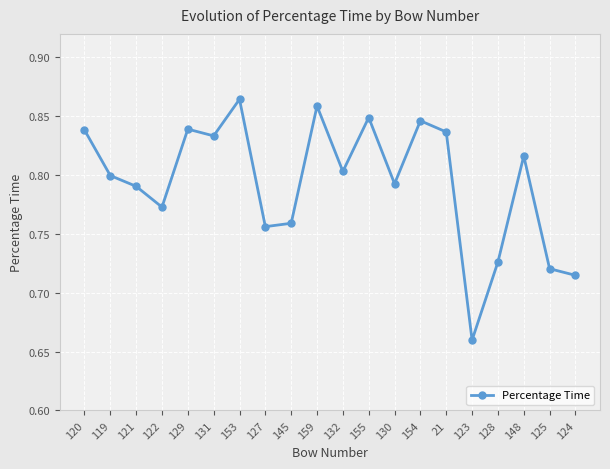

What is the sum of all values?

15.9